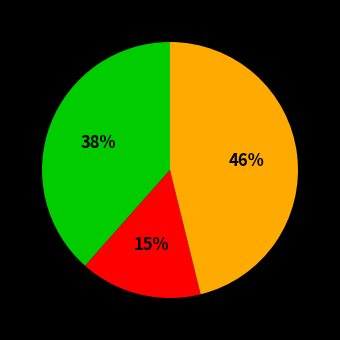

Is there a majority slice in this chart?

No